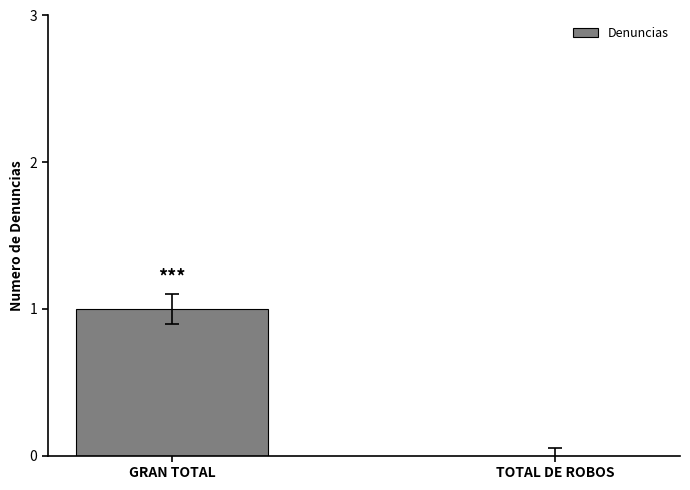

What is the sum of the values at TOTAL DE ROBOS and GRAN TOTAL?

1